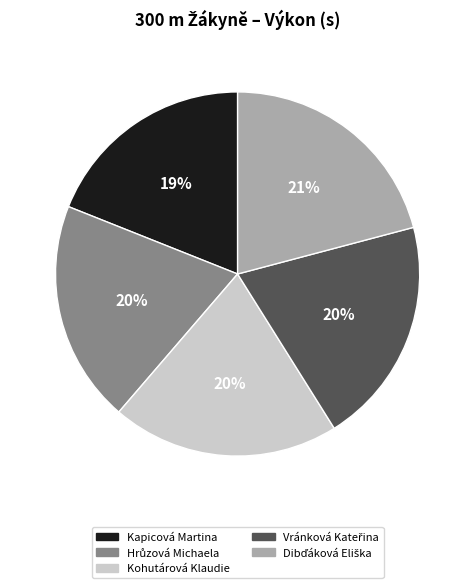

Is there a majority slice in this chart?

No